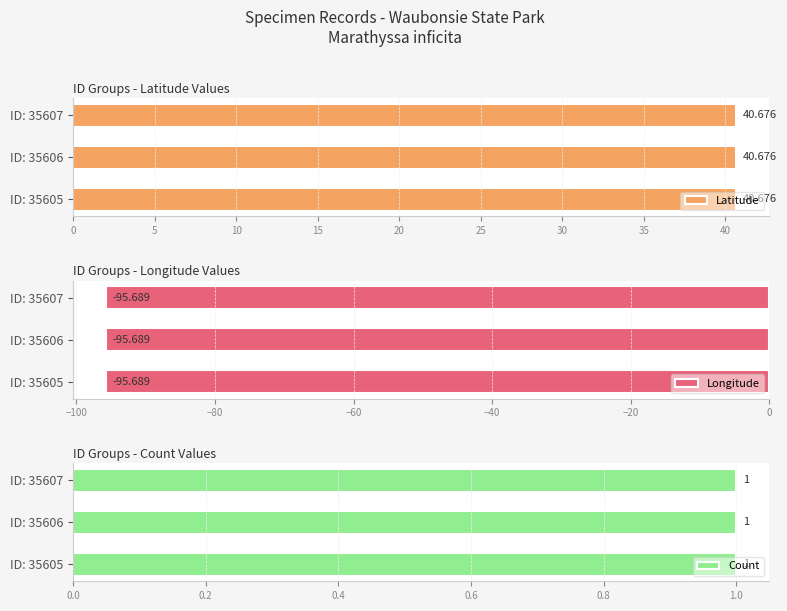

Is the value of Longitude at 35605 greater than the value of Count at 35606?

No